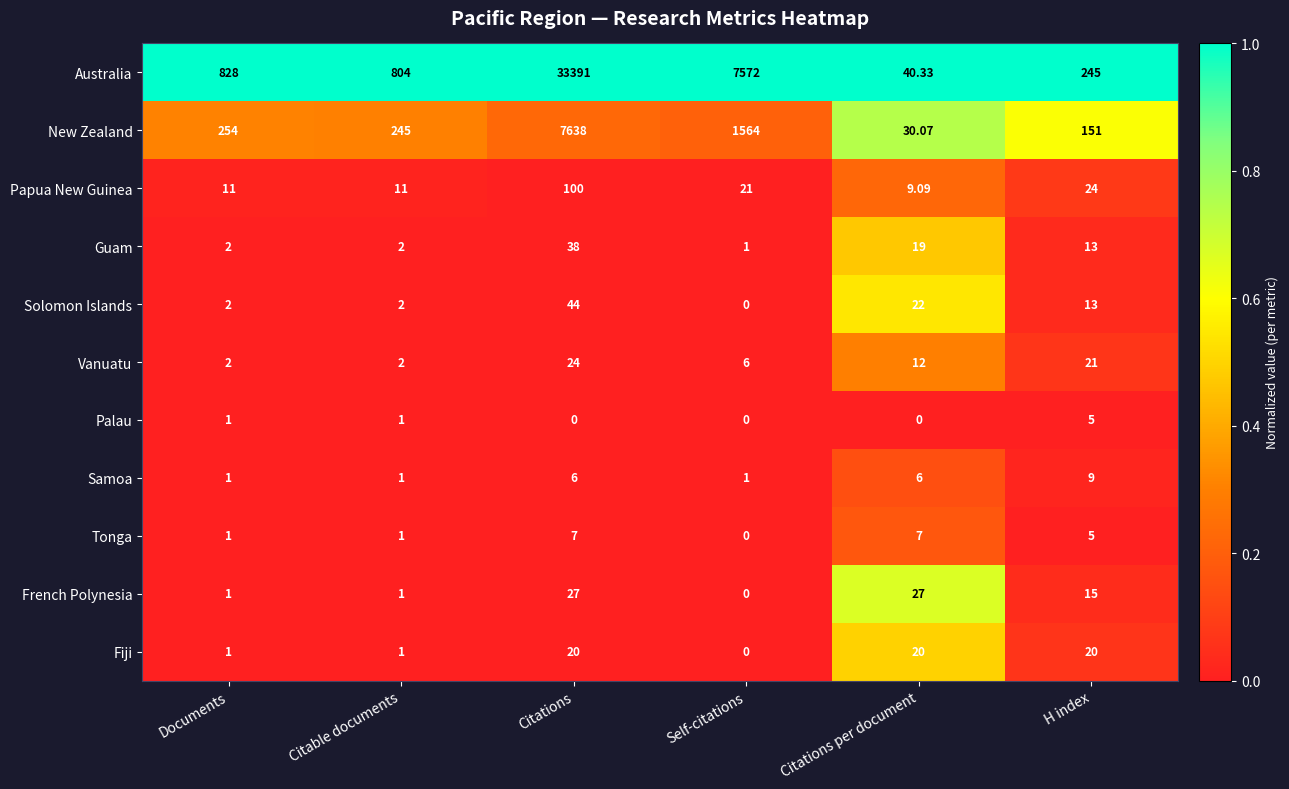

Which series has the largest total across all categories?

Australia